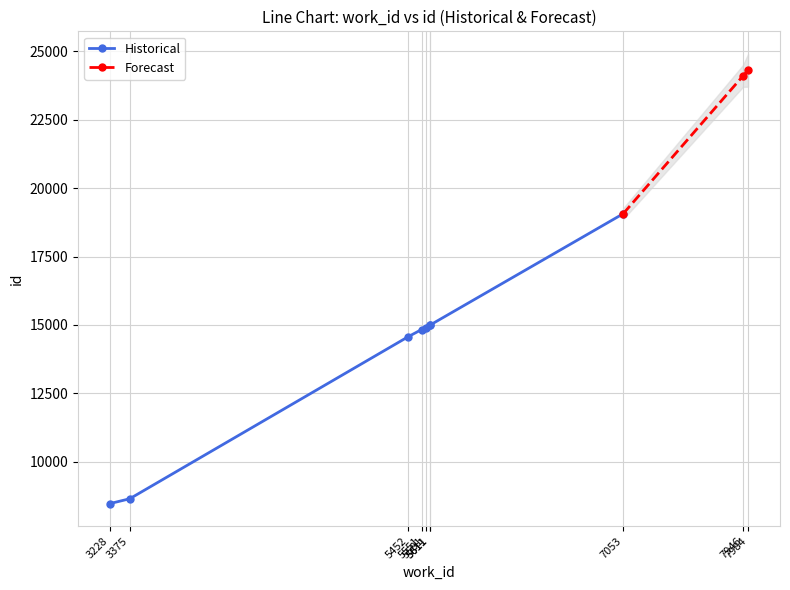

Is this an area chart (filled region under the line)?

No